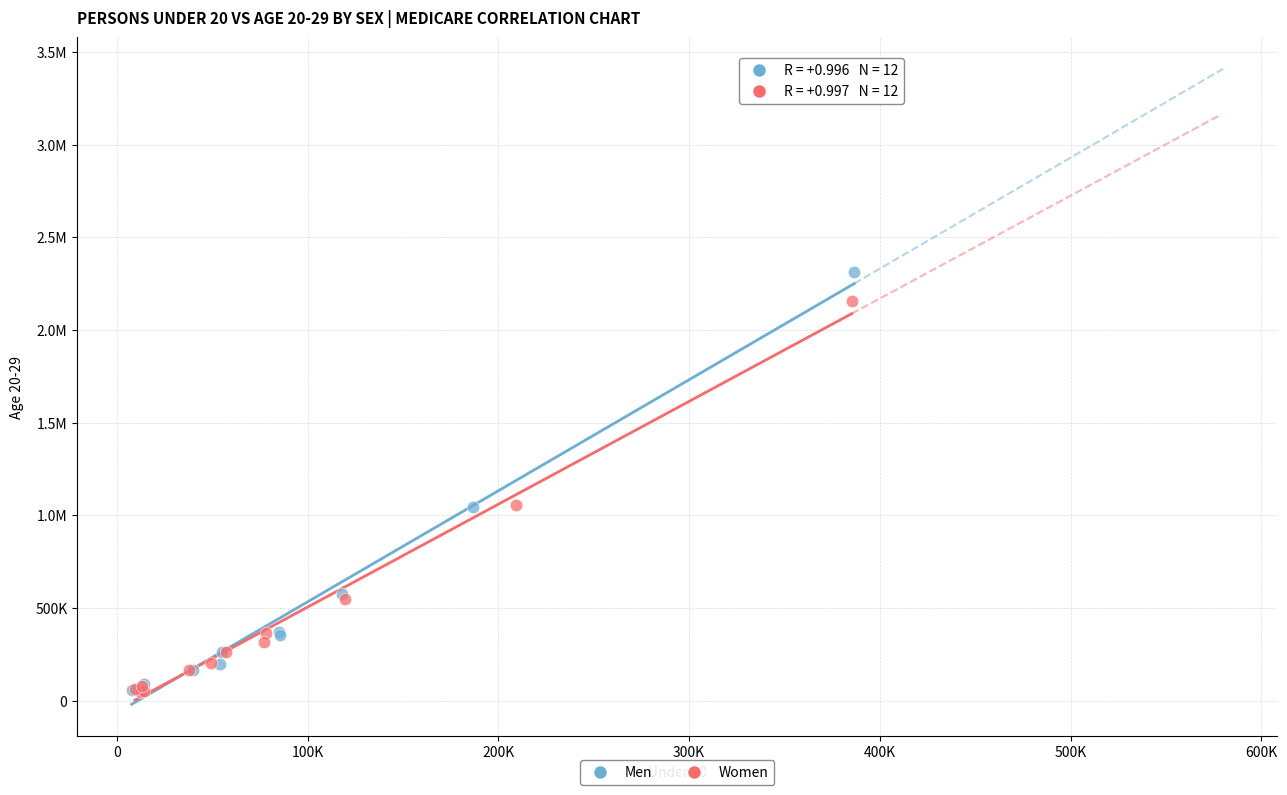

What are all the series names shown in the legend?

Men, Women